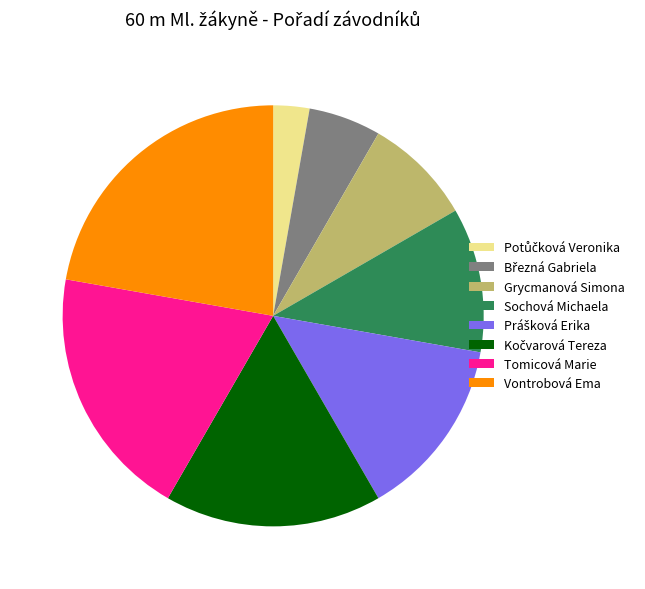

Which has a higher value, Tomicová Marie or Sochová Michaela?

Tomicová Marie